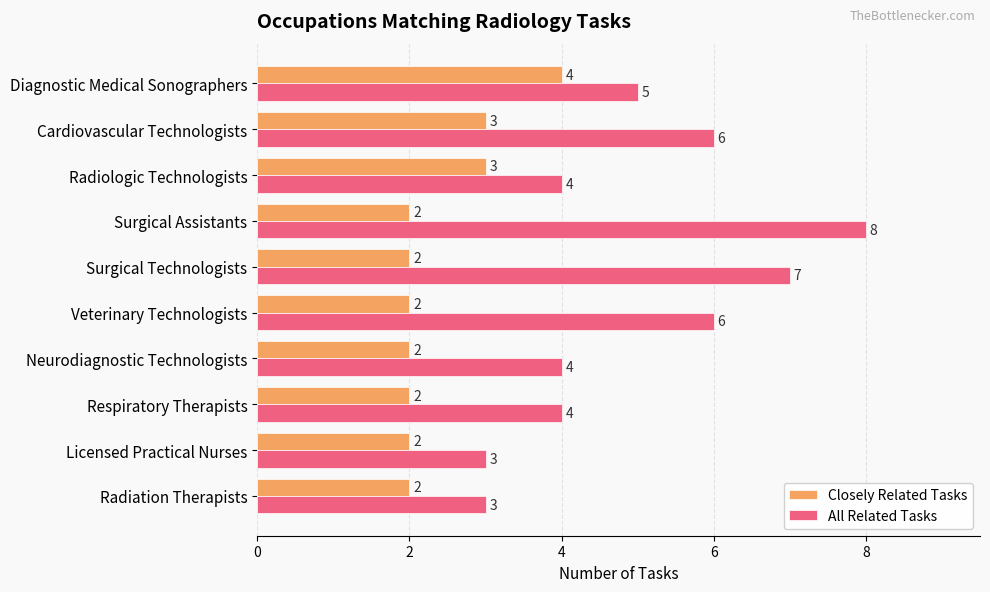

At which category is the sum across all series the highest?

Surgical Assistants